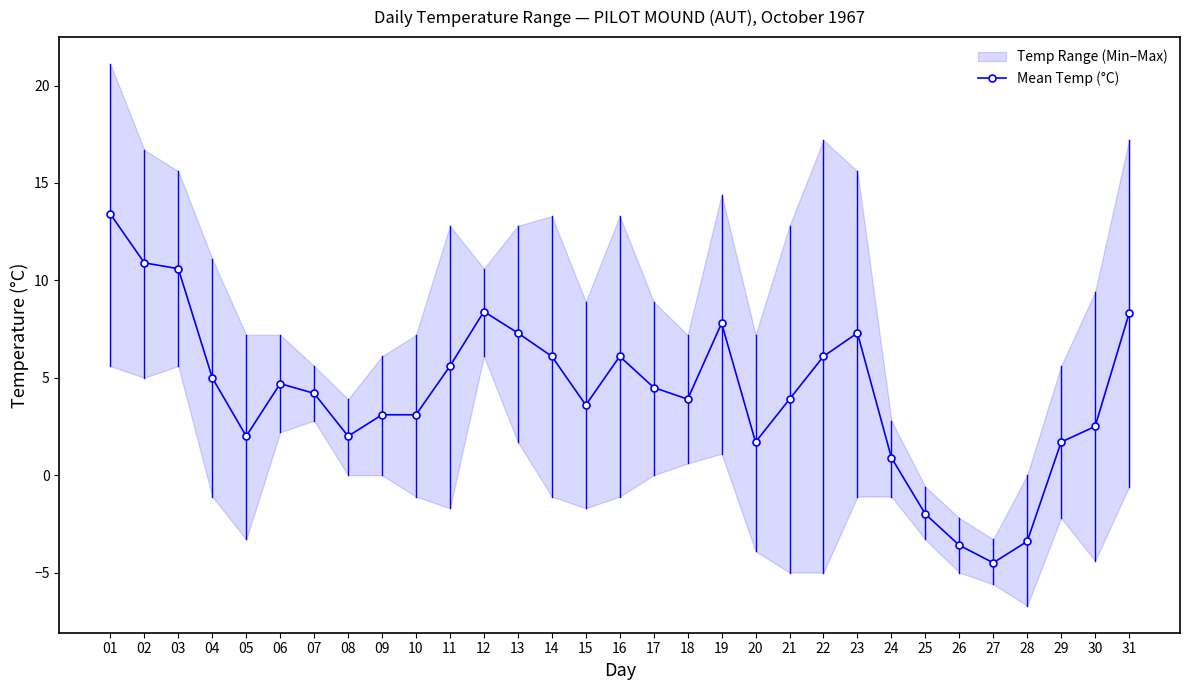

What is the value of the 14th point from the left?

6.1